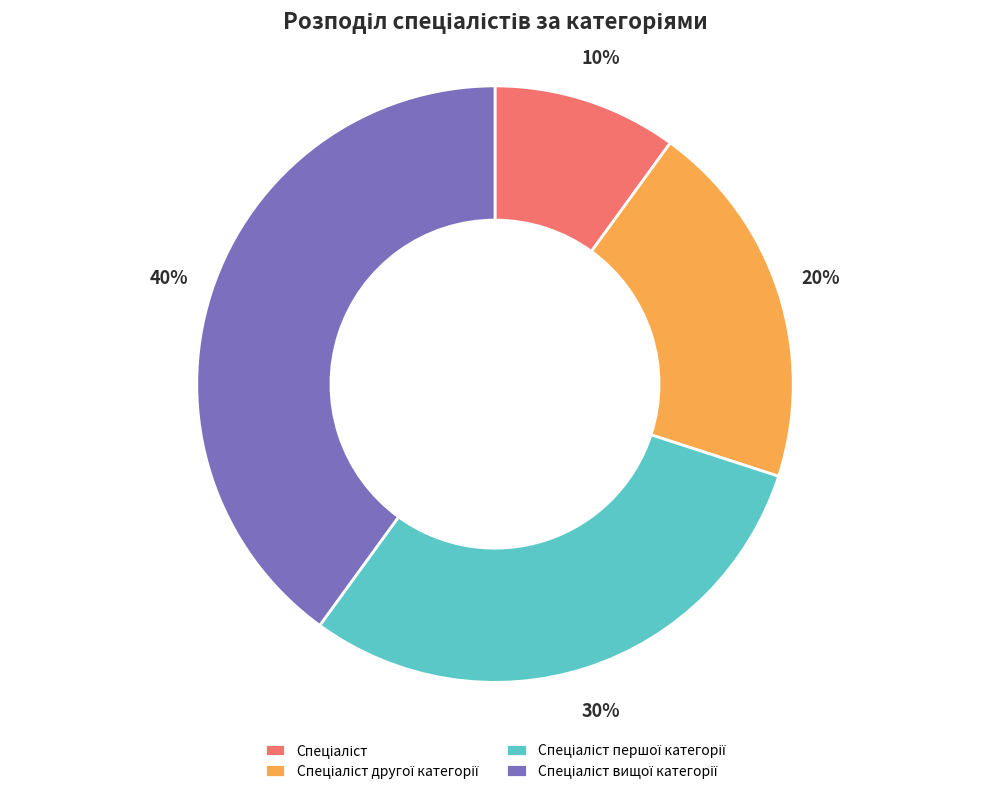

To the nearest percent, what is the average slice percentage?

25%